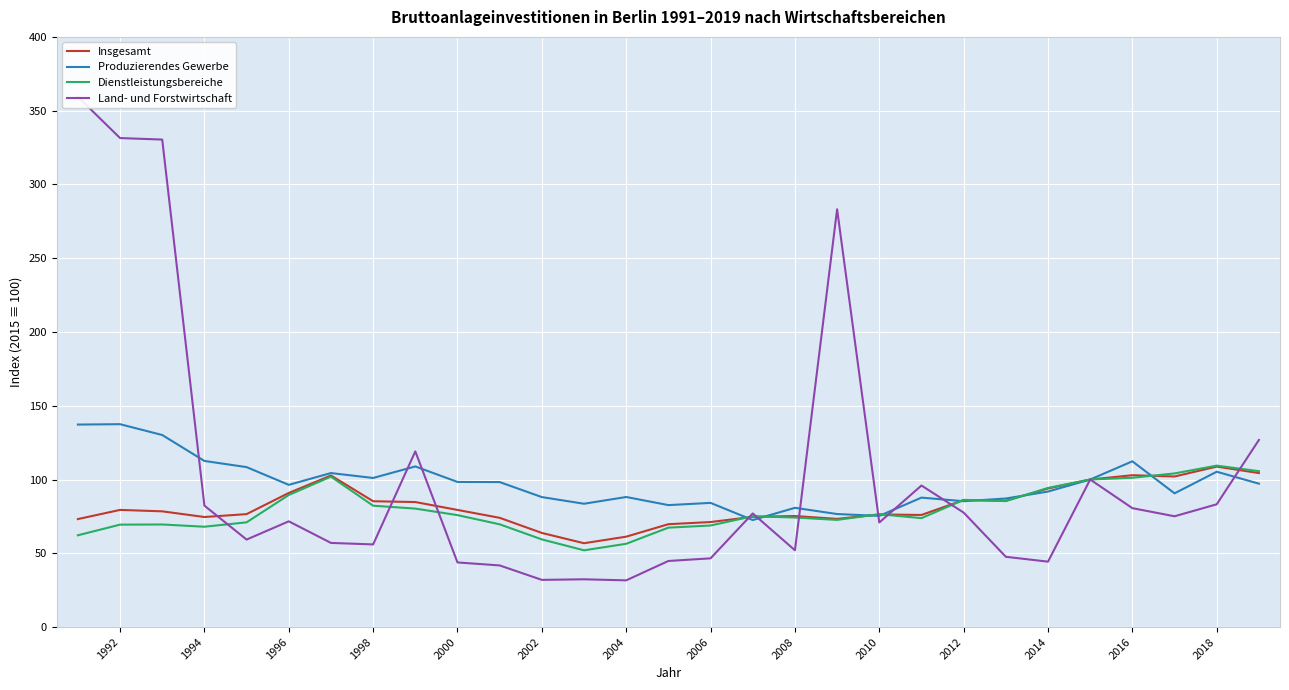

After their last crossing, which series has the higher values: Produzierendes Gewerbe or Insgesamt?

Insgesamt